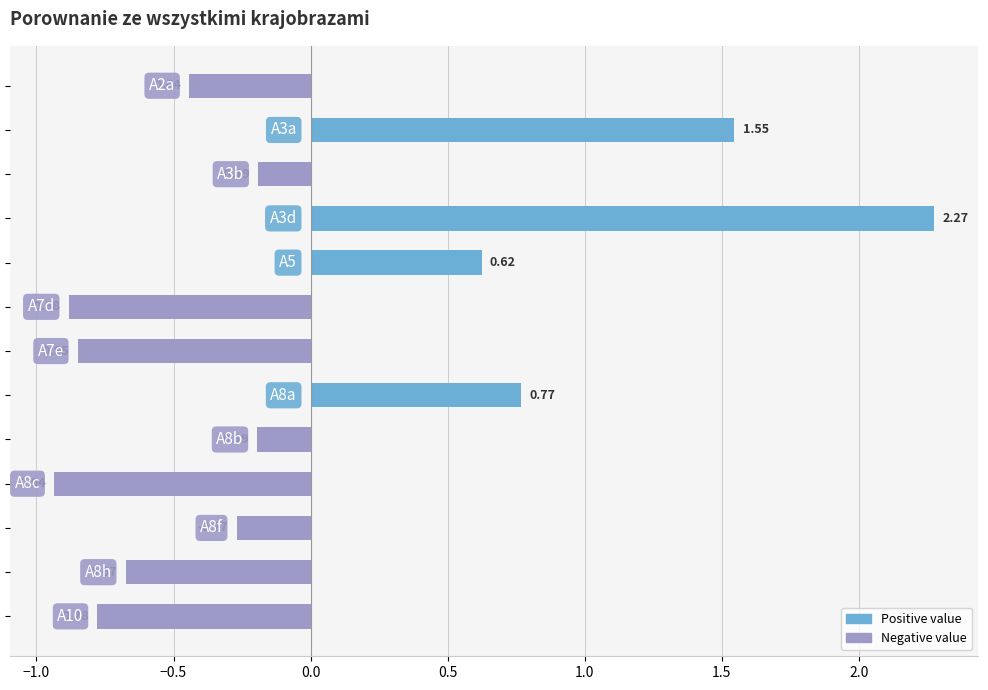

What is the difference between the second highest and second lowest values?

2.4